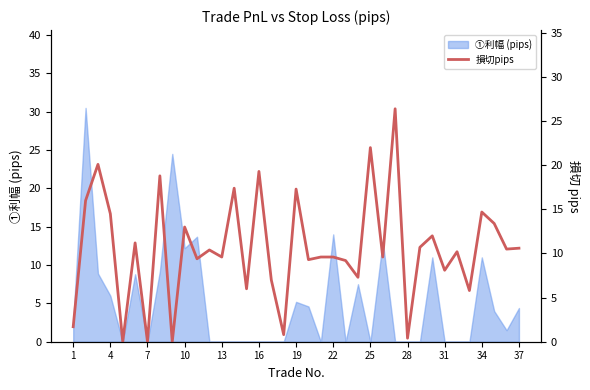

Is it true that ①利幅 (pips) equals 14.0 at 22?

True